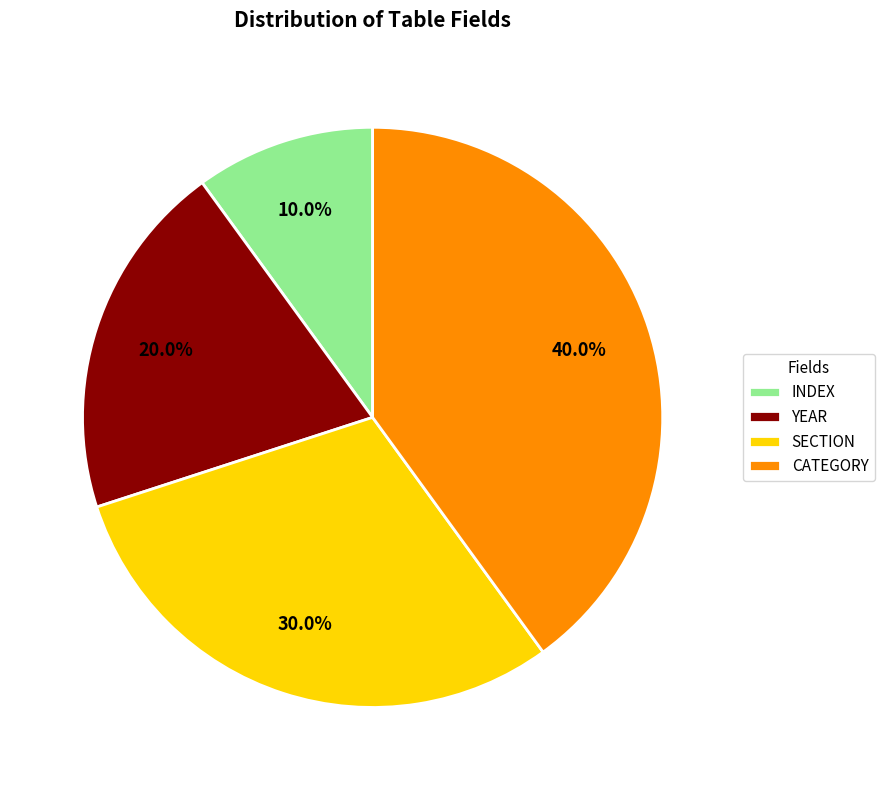

How many segments does this pie chart have?

4